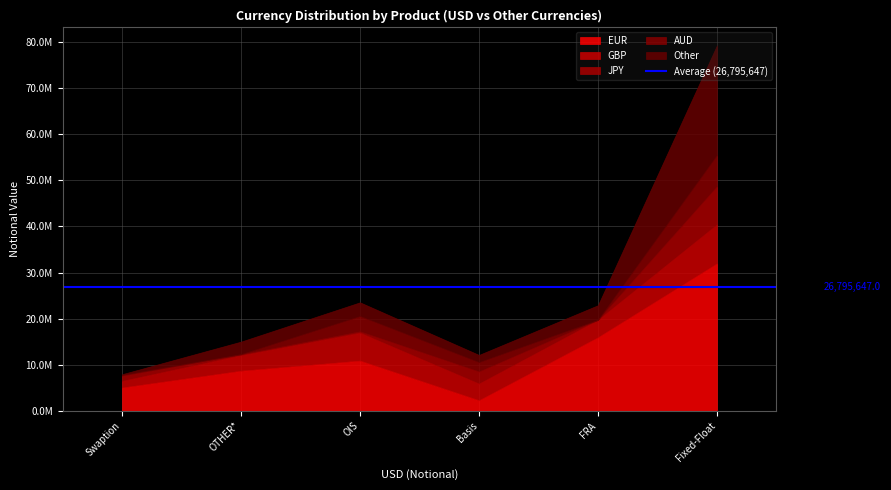

What is the average value of the JPY series?

2080802